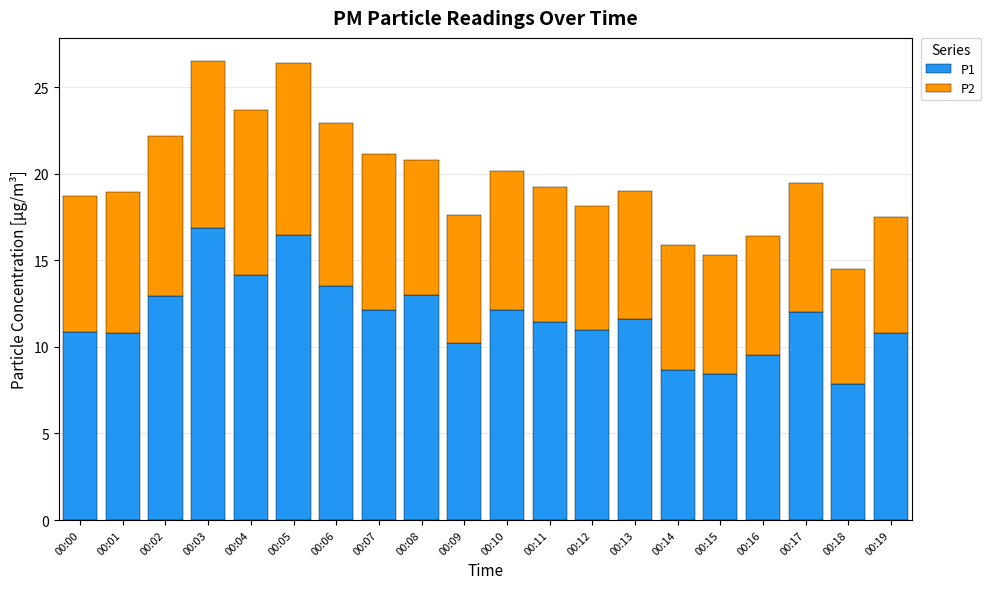

What is the total value across all series at 00:11?

19.2